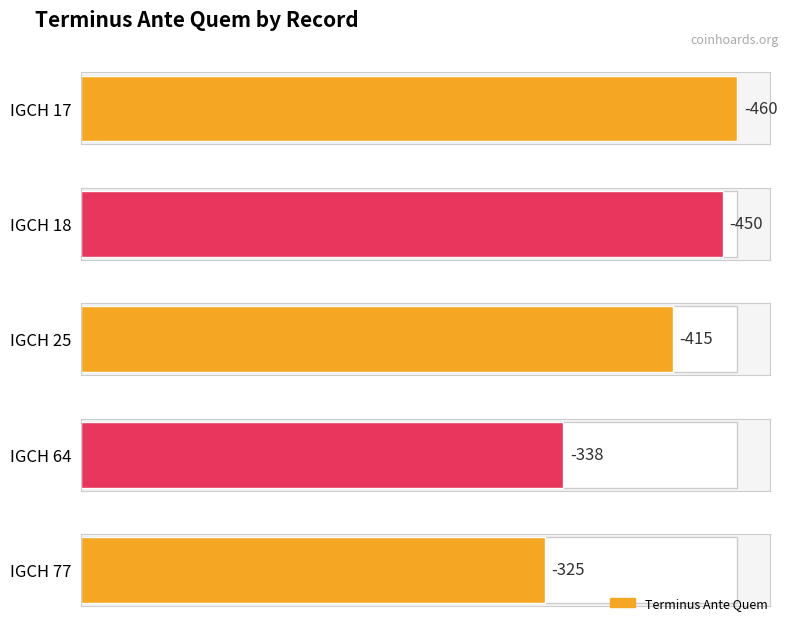

What value does the data have at IGCH 64, to the nearest 10?

-340